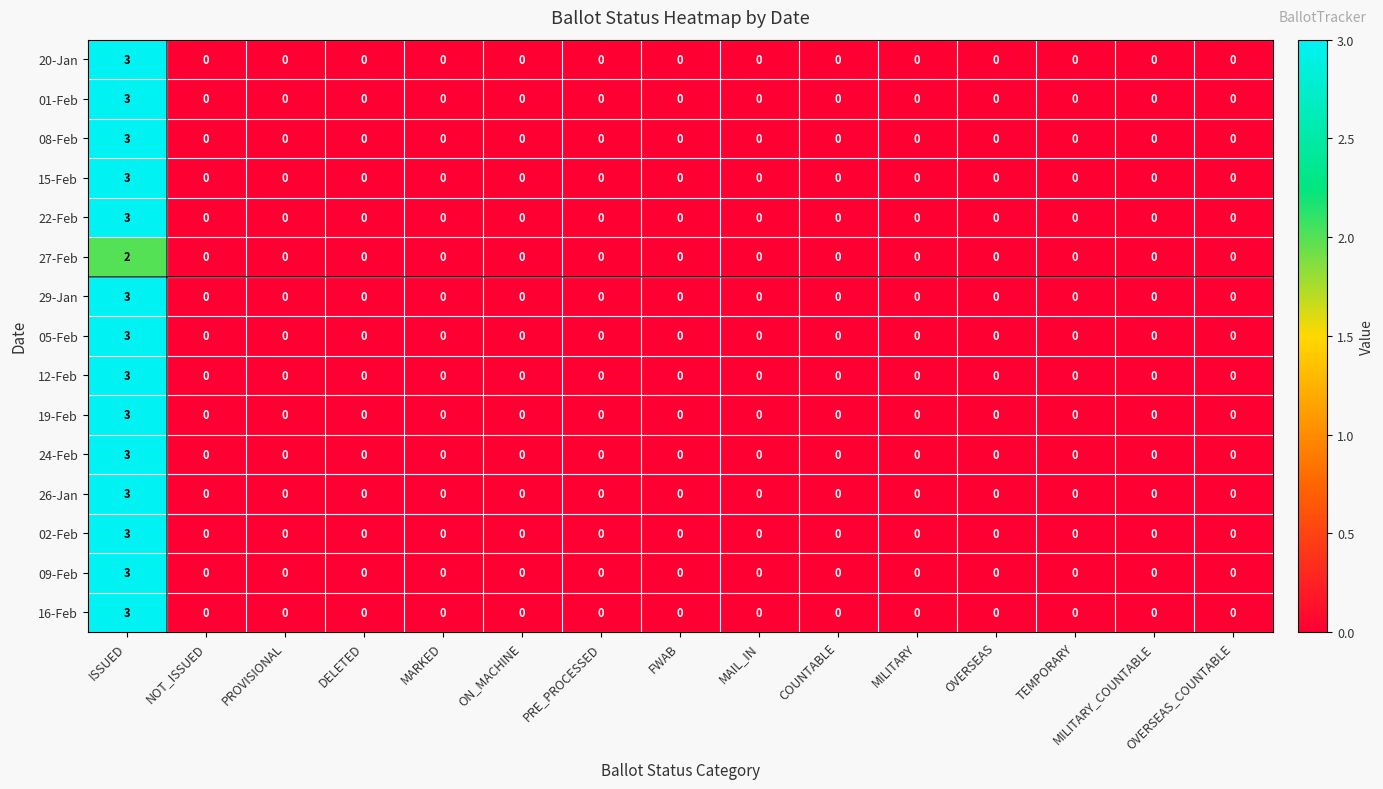

Count the 05-Feb values in the range 0 to 1.

14